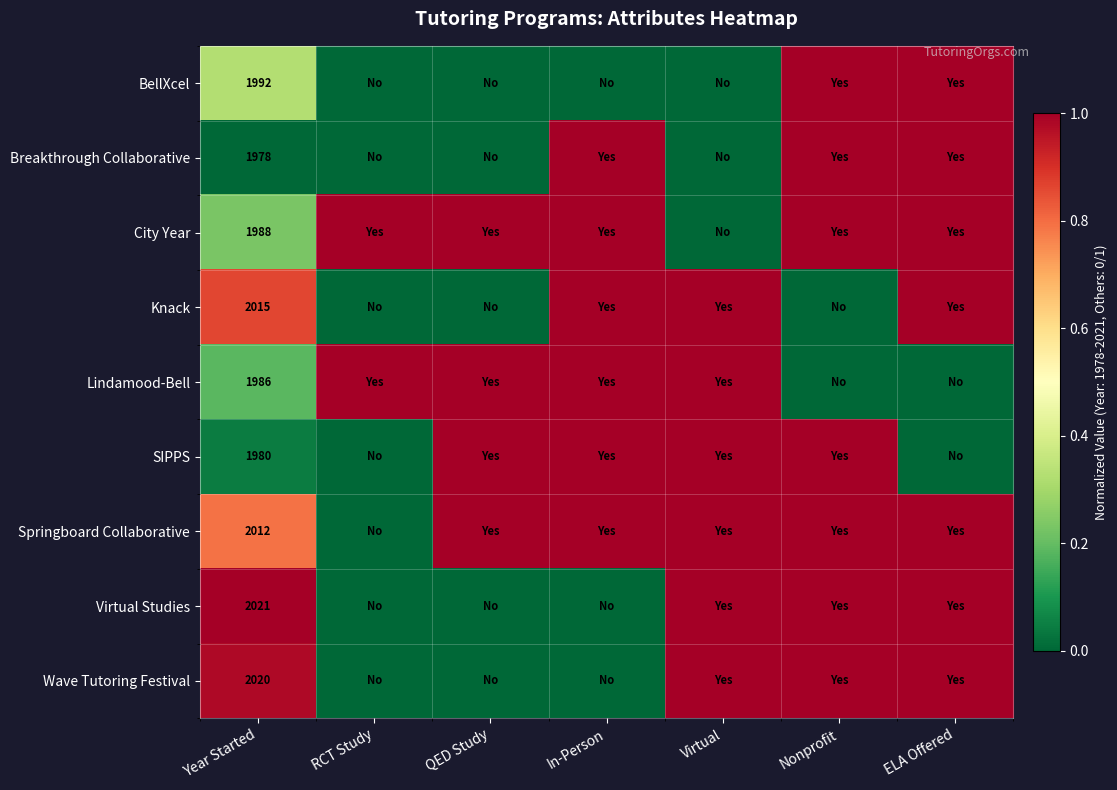

The value of Springboard Collaborative at Year Started is 1239. True or false?

False